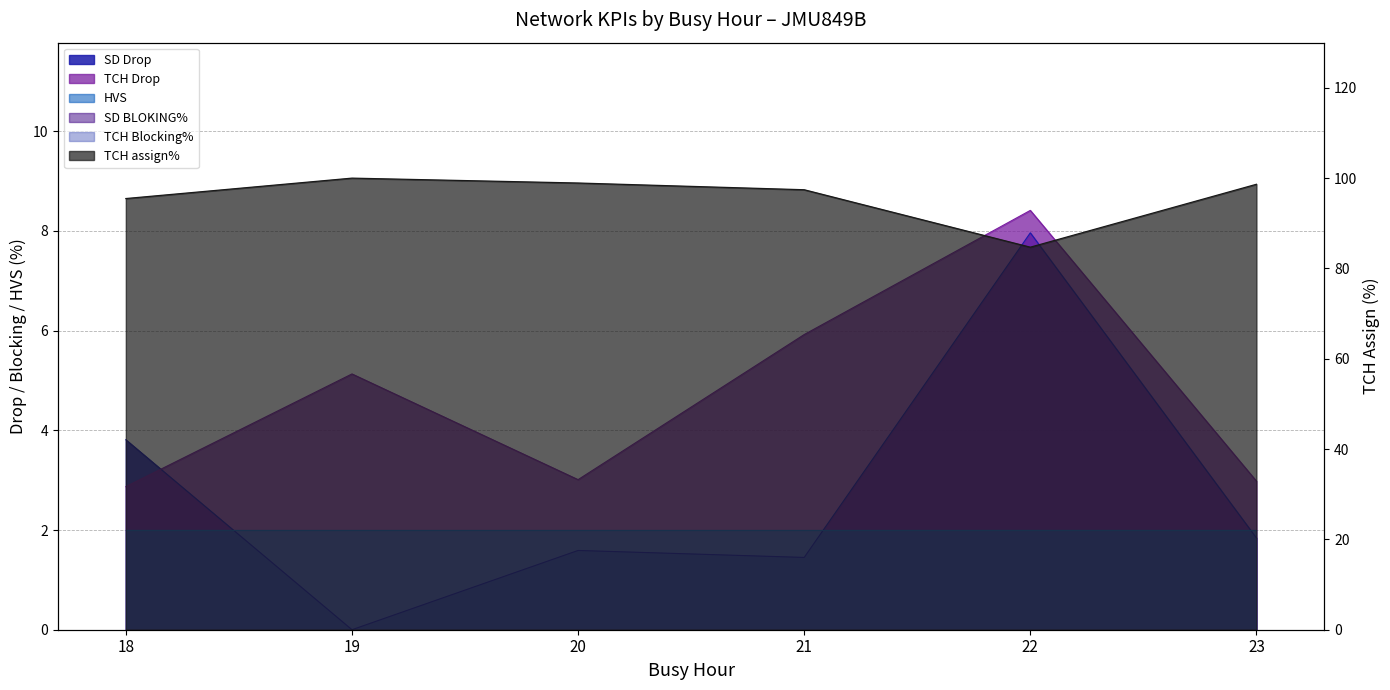

Is it true that SD Drop equals 1.6 at 20?

True